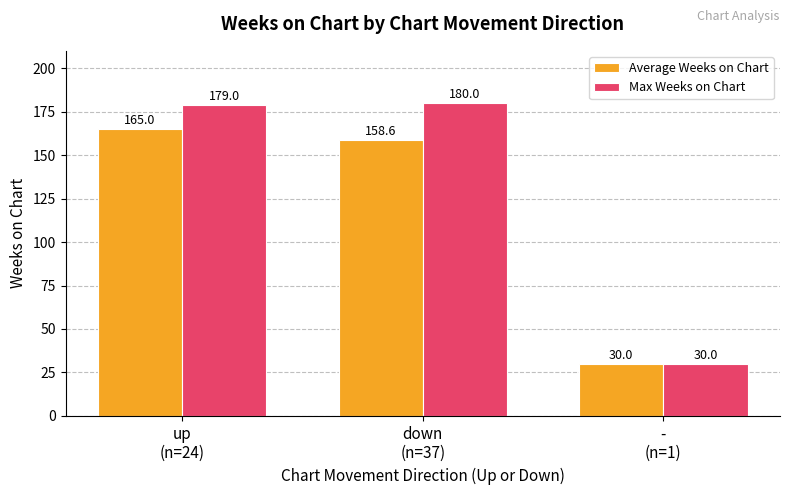

What are all the series names shown in the legend?

Average Weeks on Chart, Max Weeks on Chart